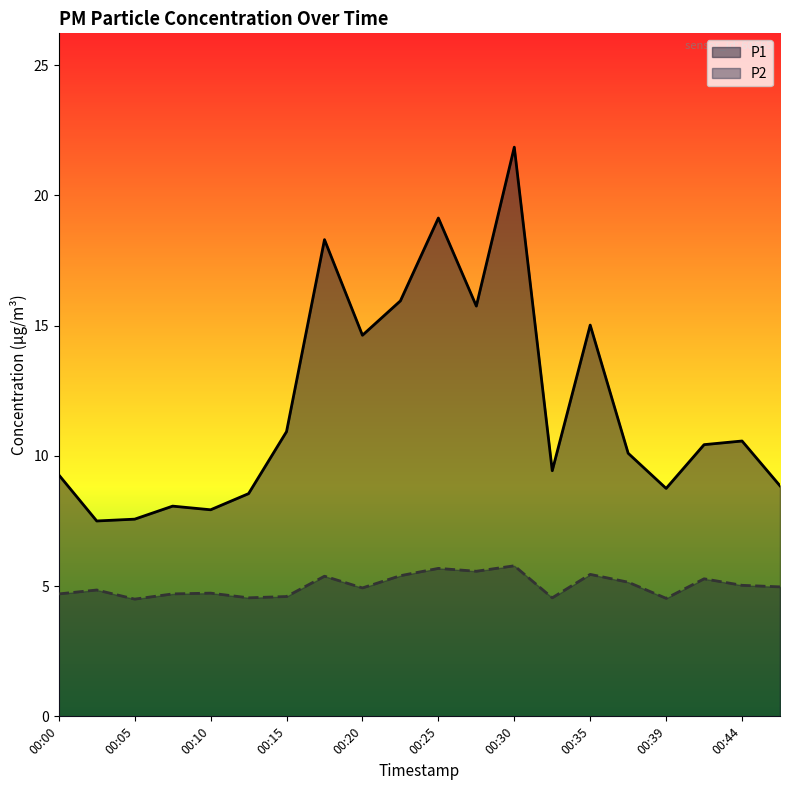

At which label does P1 reach its minimum?

00:03